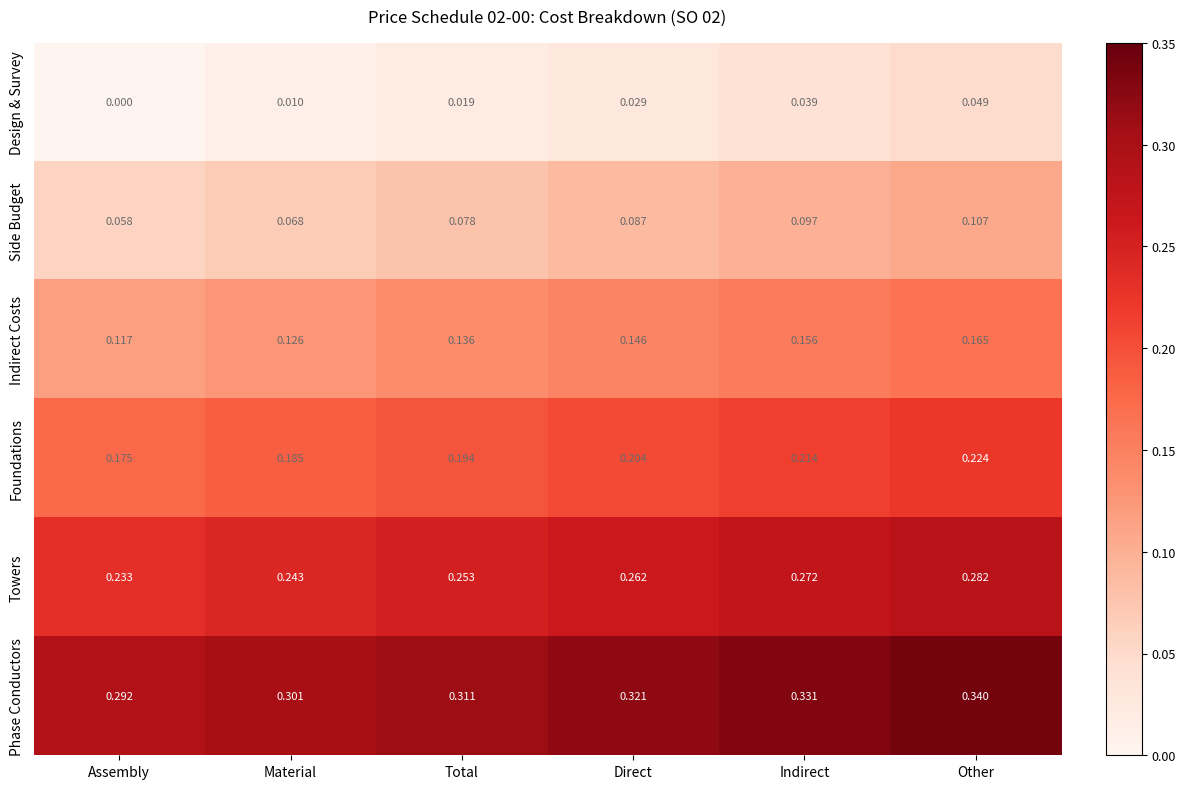

At how many categories does at least one series exceed 0?

6